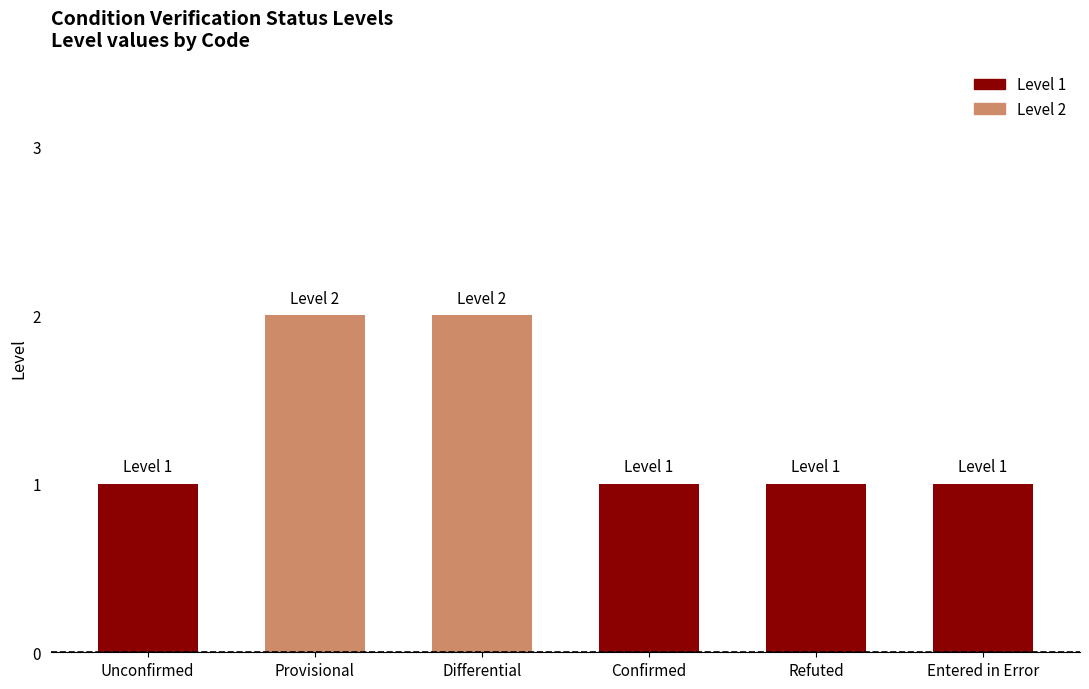

What is the value of the 1st bar from the left?

1